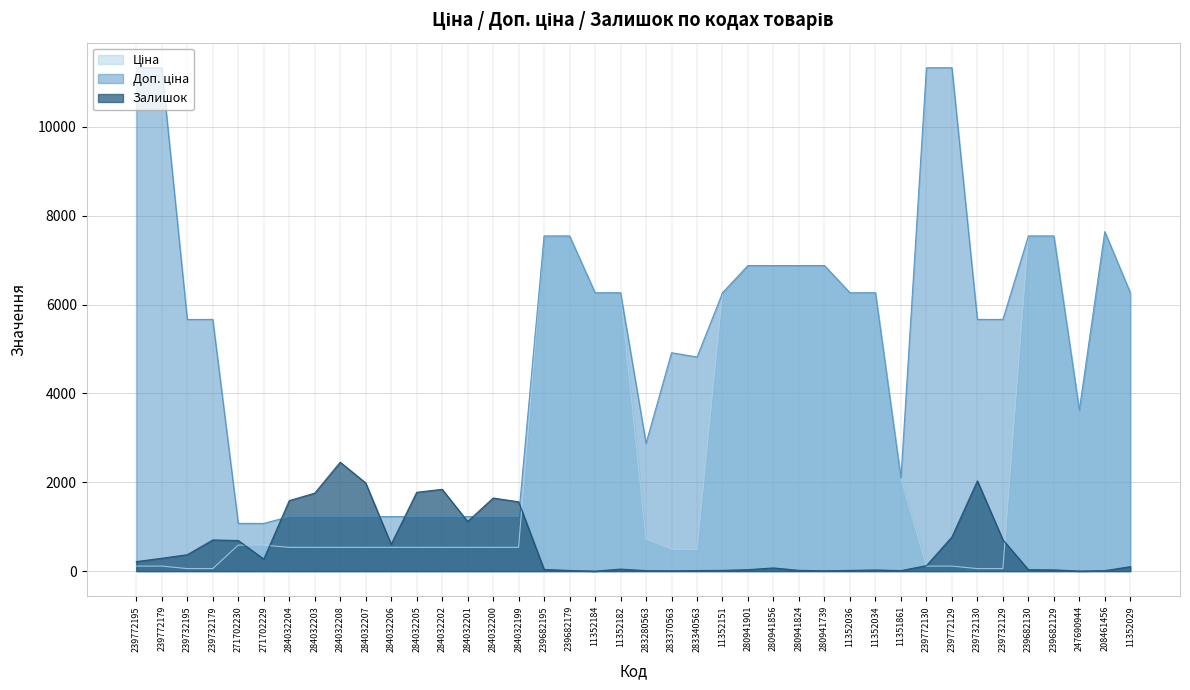

How many values in the Ціна series exceed 585?

20